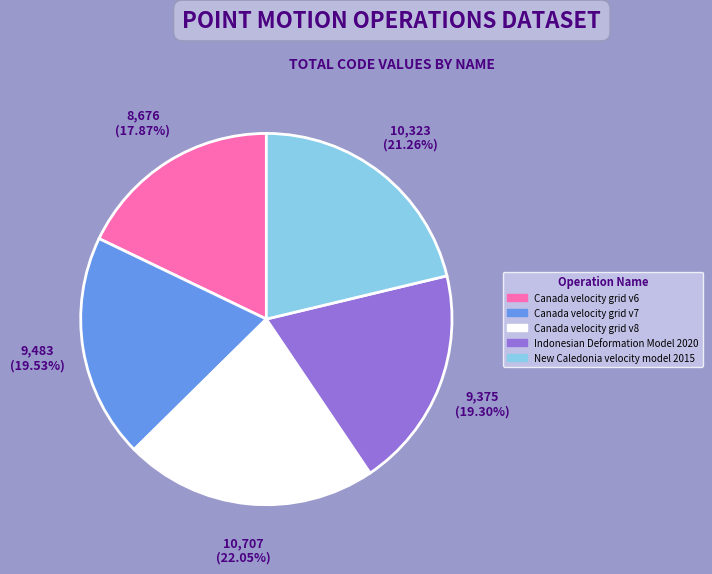

Is it true that Canada velocity grid v6 is 18% of the pie?

True